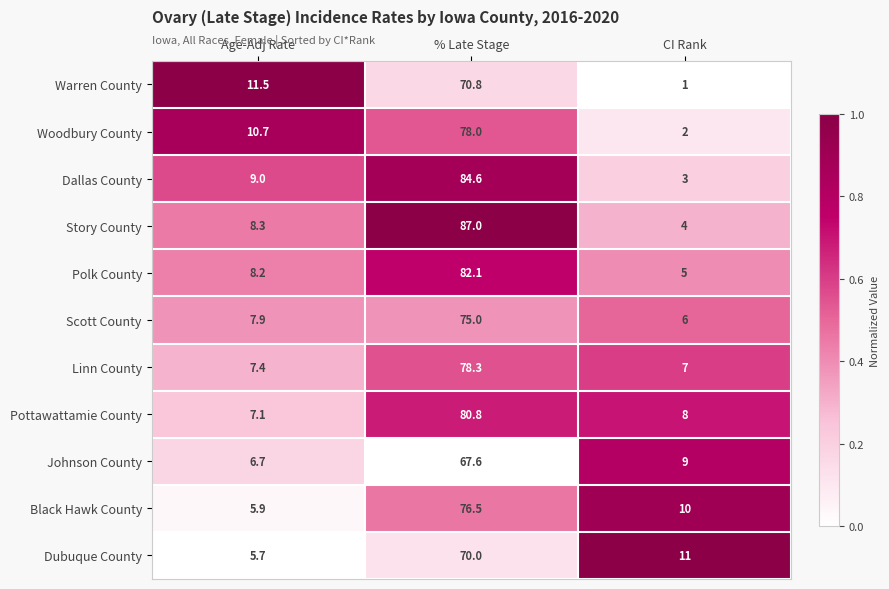

What is the sum of the Scott County values at % Late Stage and Age-Adj Rate?

82.9